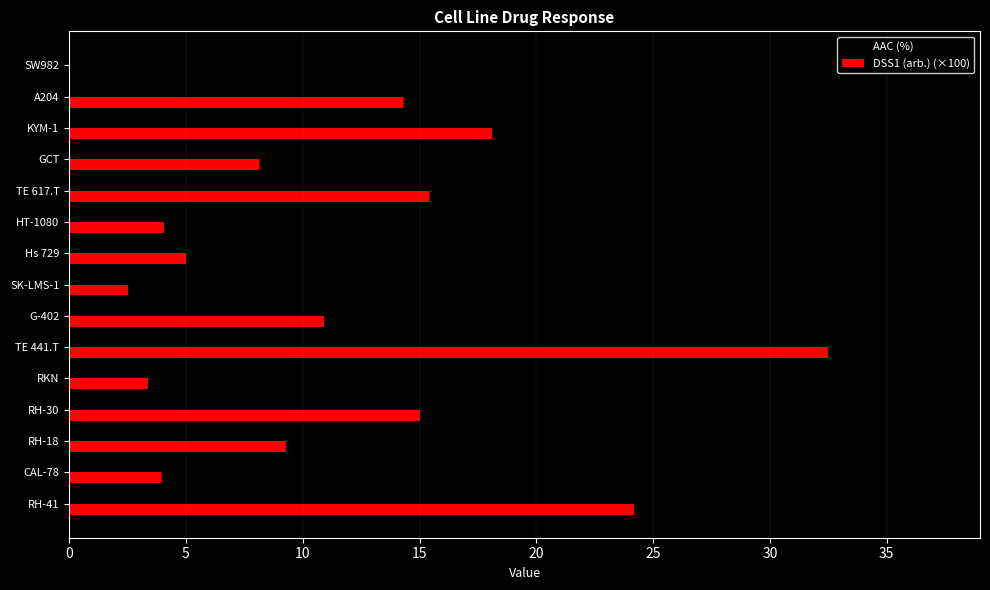

At which category is the sum across all series the highest?

TE 441.T